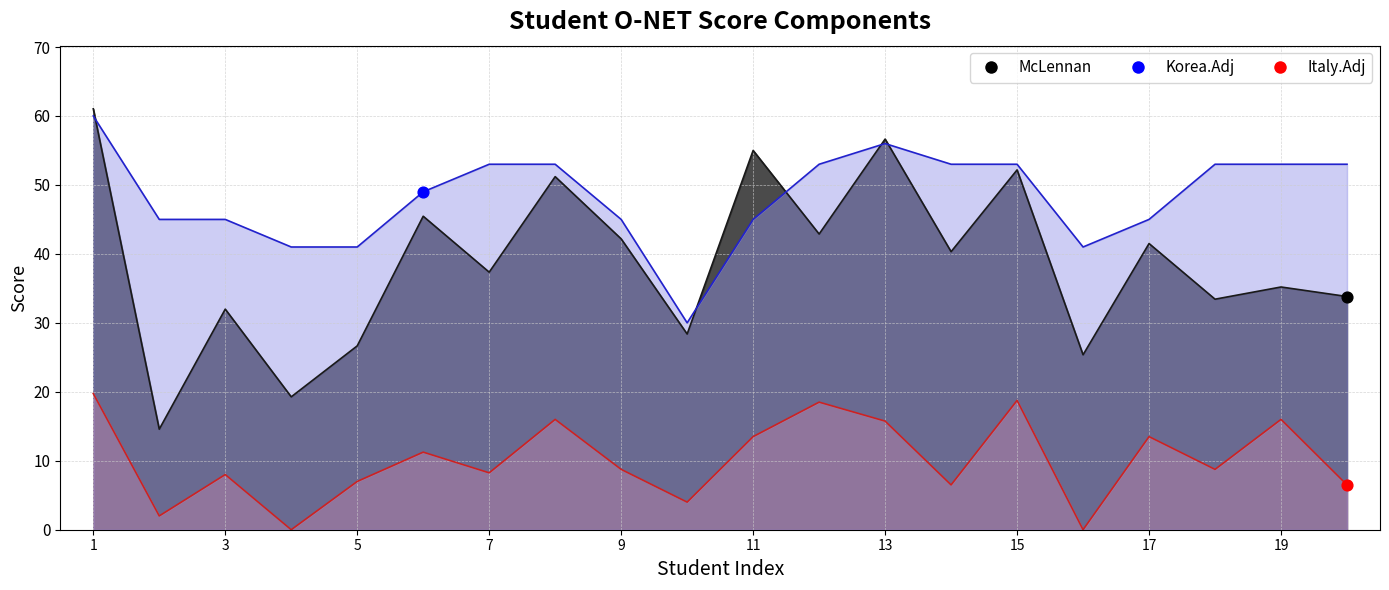

Which series reaches the maximum Y coordinate?

McLennan